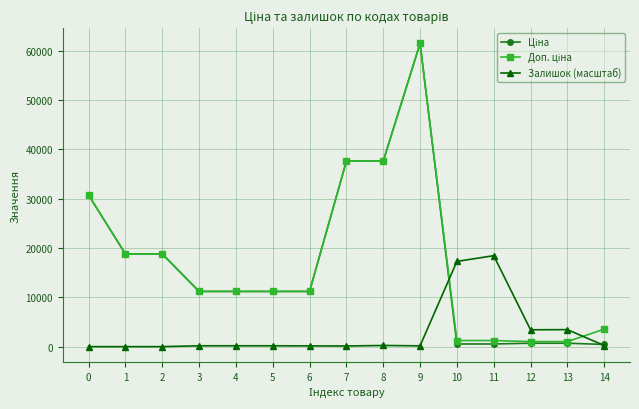

True or false: Залишок (масштаб) has more than 0 points higher than both neighbors.

True